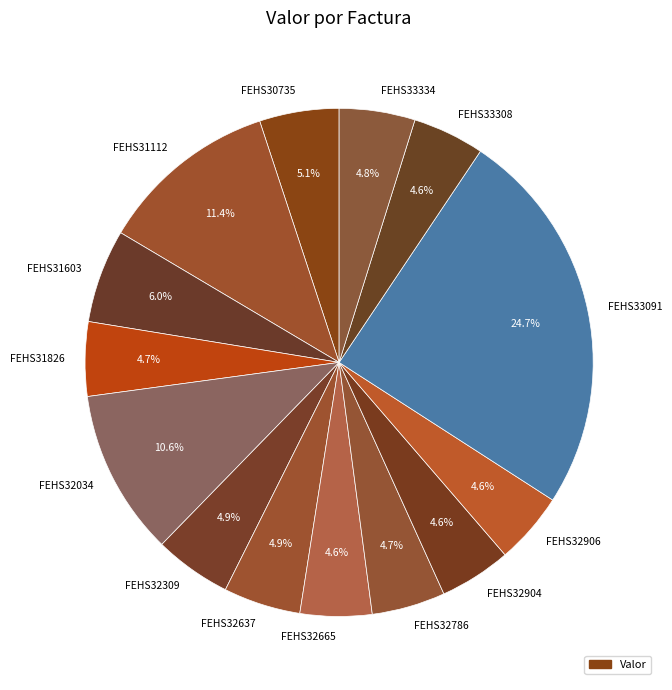

How many slices are in this pie chart?

14